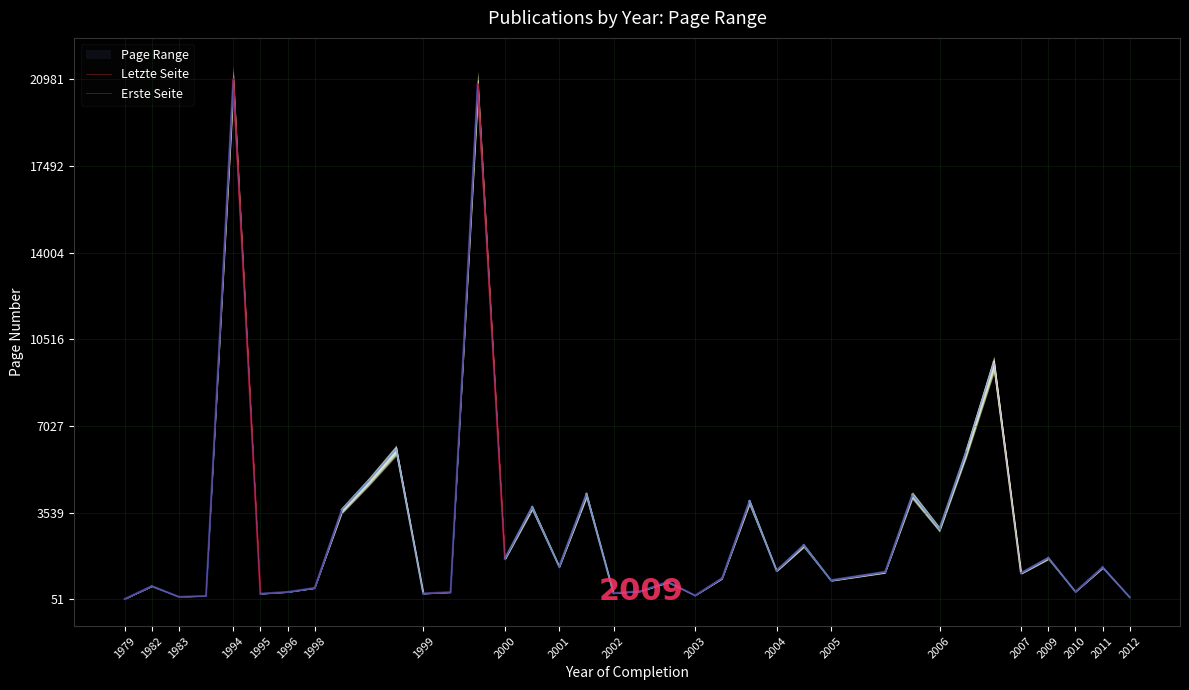

True or false: Letzte Seite has a value of 14138 at 2005.

False